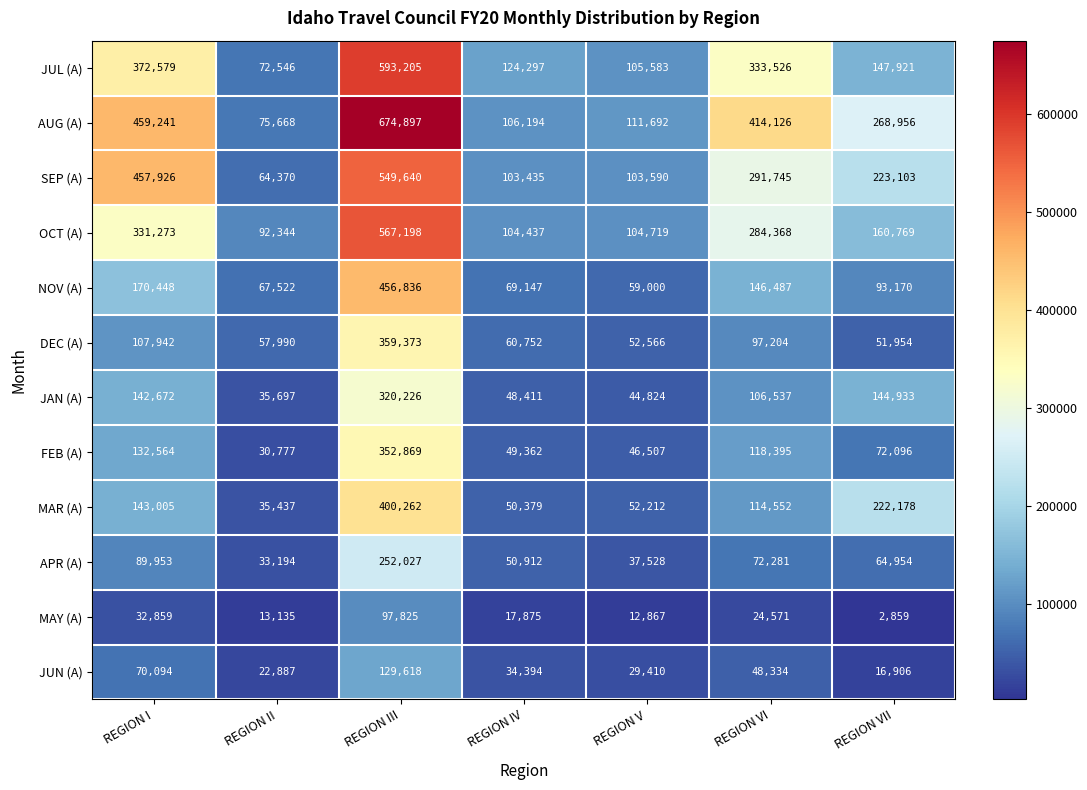

How many categories are shown in the chart?

7